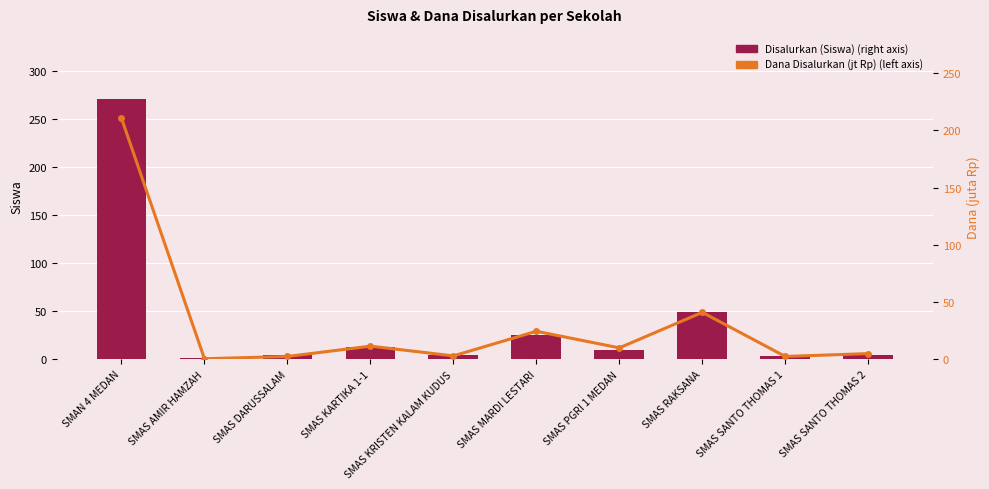

Rank the series at SMAS KRISTEN KALAM KUDUS from highest to lowest value.

Disalurkan (Siswa) (right axis), Dana Disalurkan (jt Rp) (left axis)